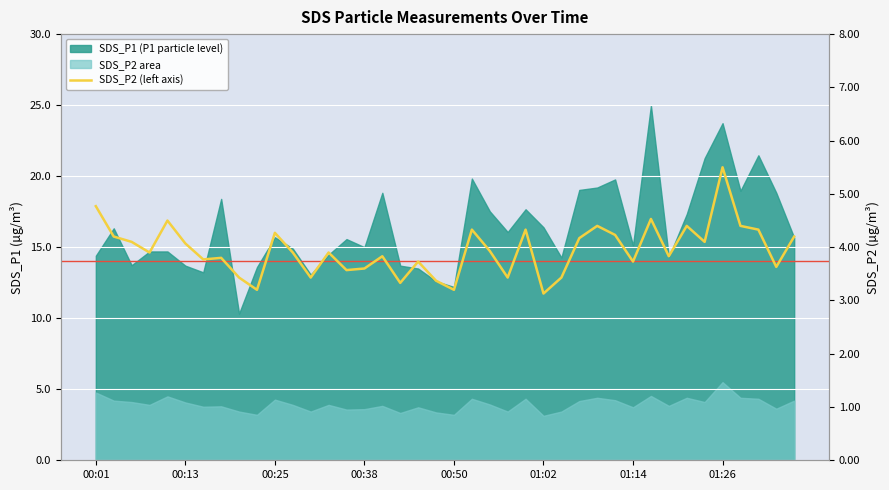

What is the difference between the maximum and minimum values?

2.4